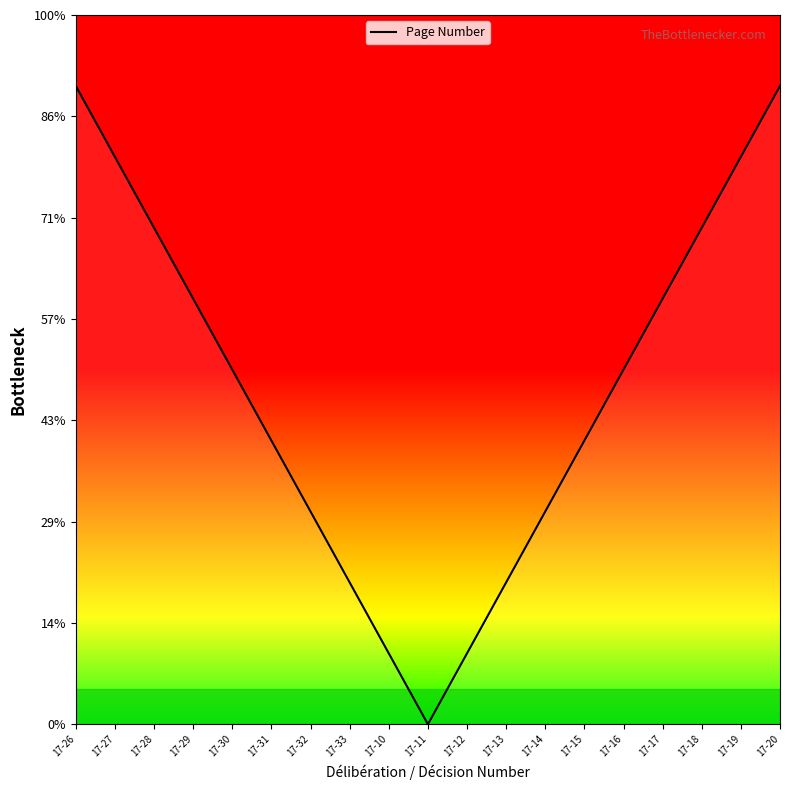

What is the label of the 14th point from the right?

17-31